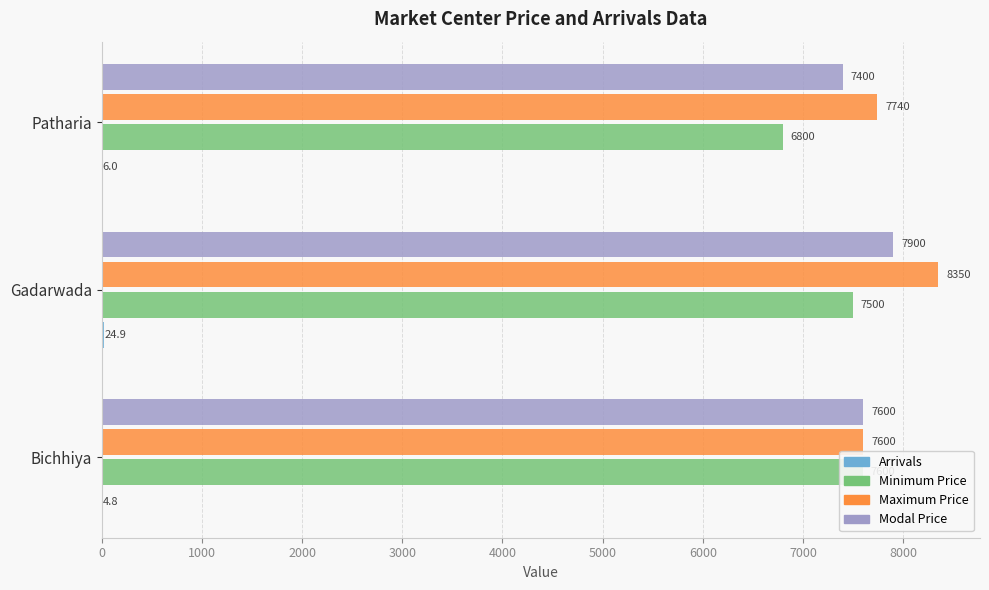

List the series in order of their peak value, lowest first.

Arrivals, Minimum Price, Modal Price, Maximum Price